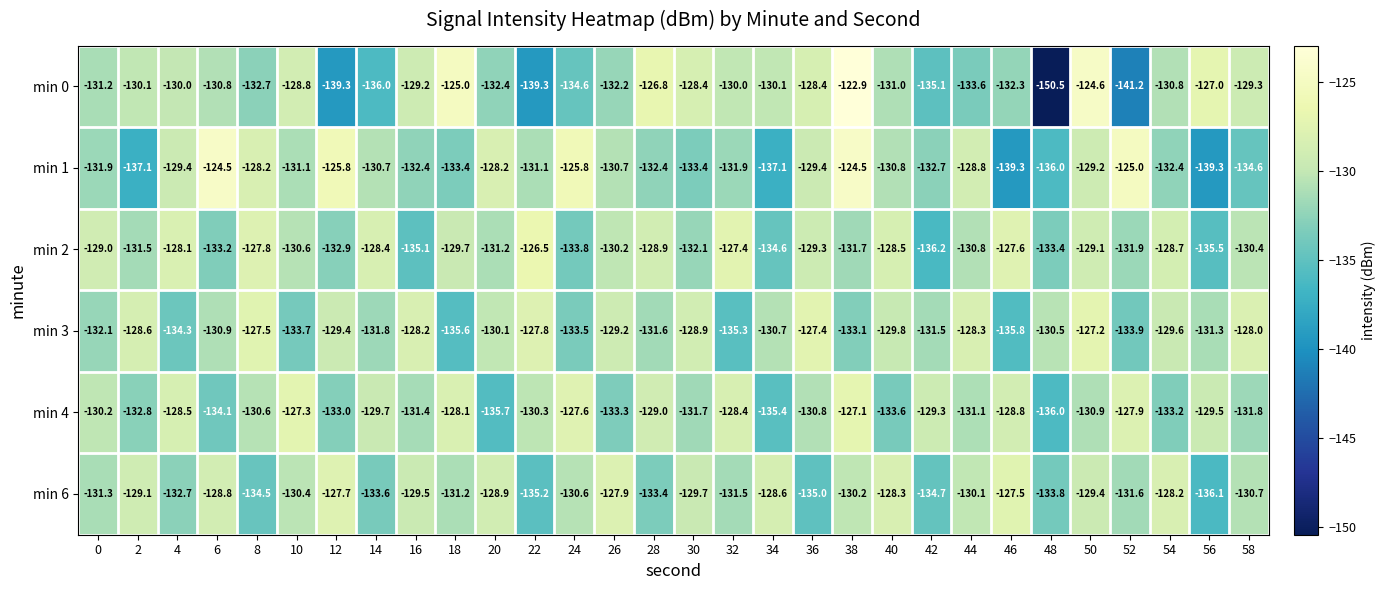

At which category is the sum across all series the highest?

38